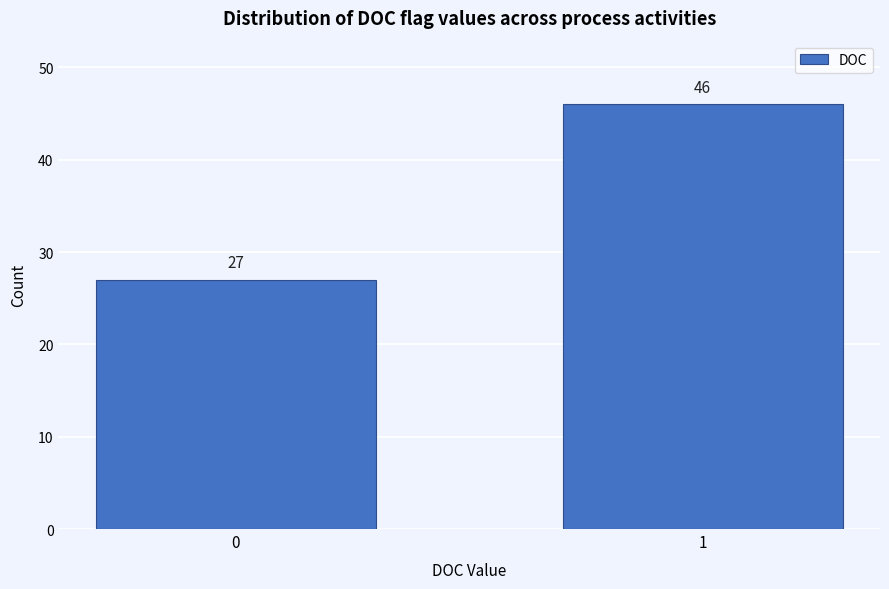

Reading left to right, what are all the values shown in this chart?

0=27	1=46